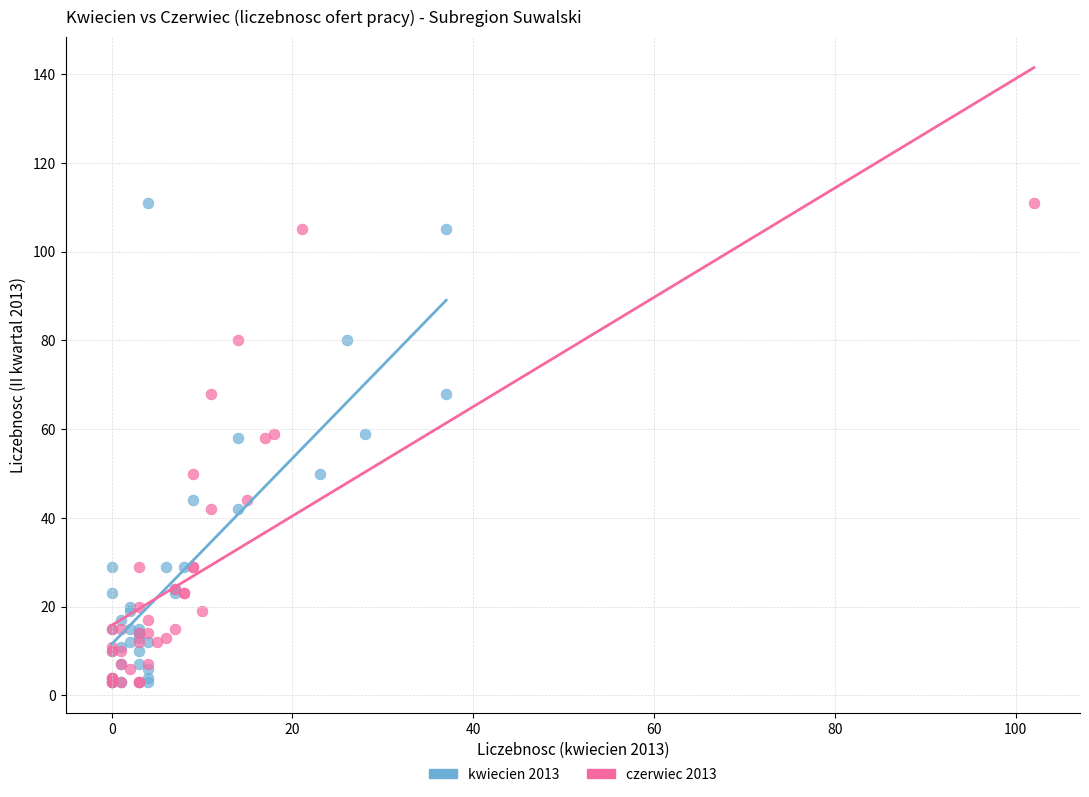

What are all the series names shown in the legend?

kwiecien 2013, czerwiec 2013